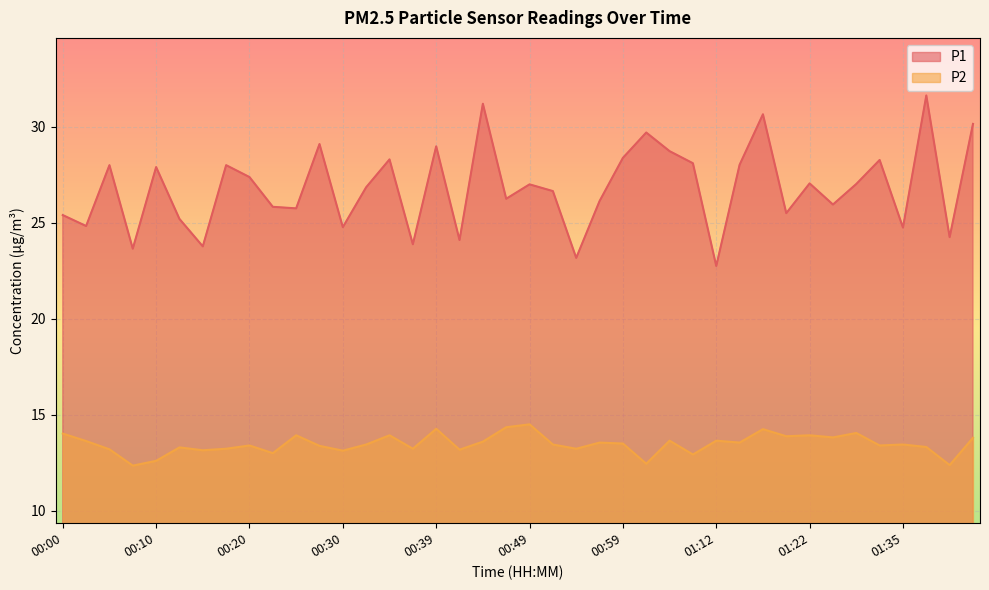

Count the number of categories in the chart.

40